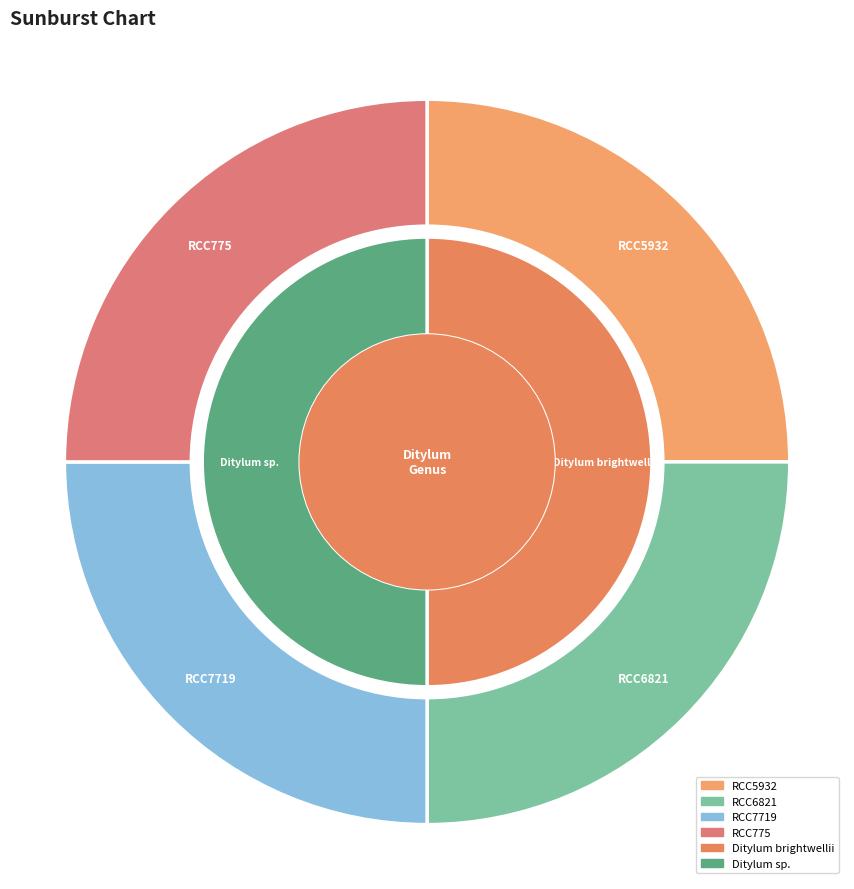

Rank the categories by value from highest to lowest.

RCC5932, RCC775, RCC6821, RCC7719